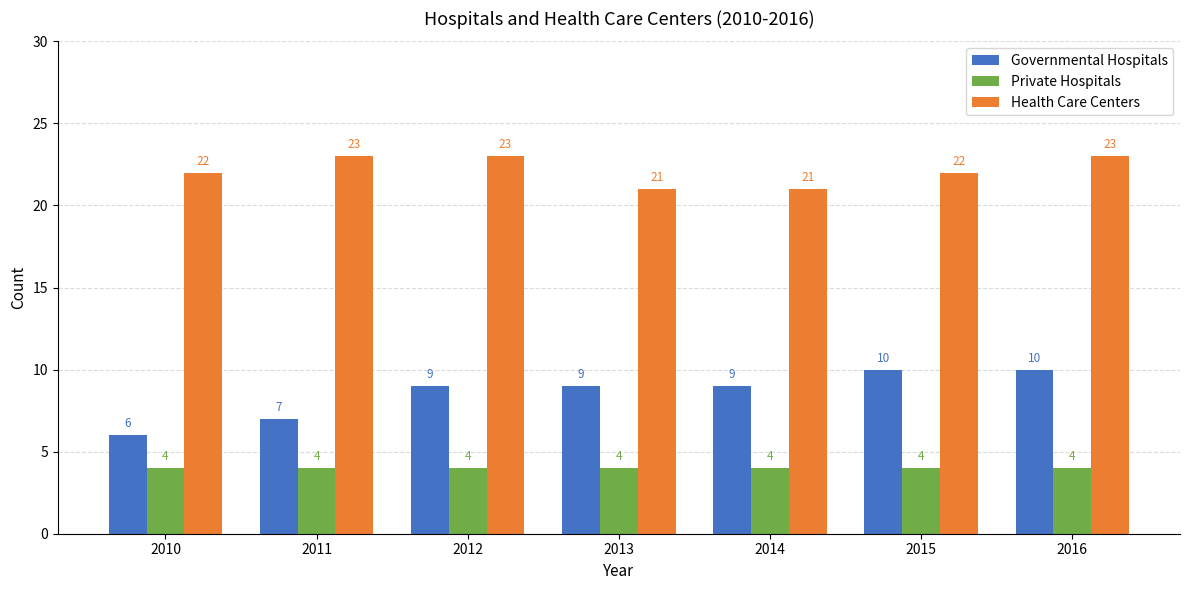

True or false: Private Hospitals has a value of 4 at 2011.

True